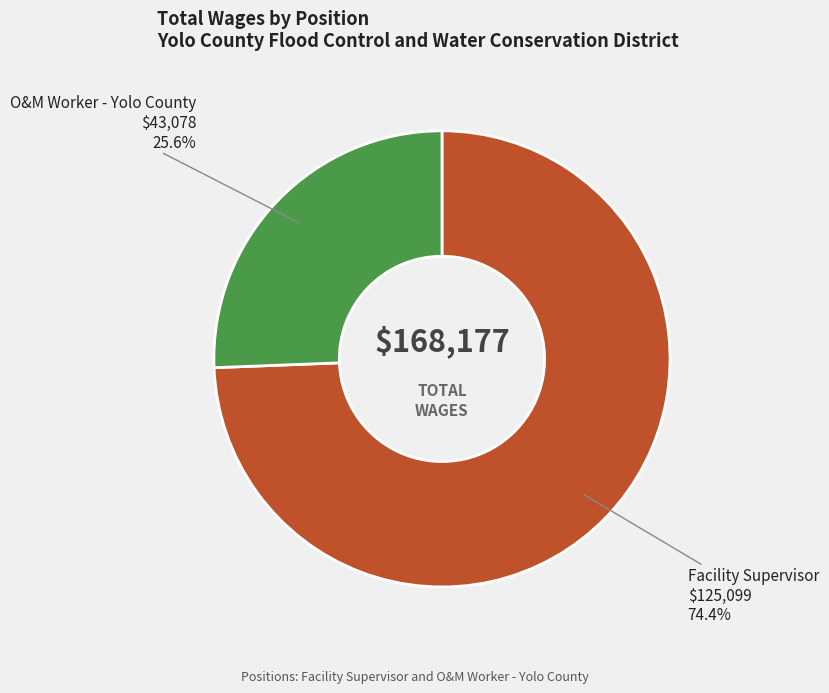

To the nearest percent, what portion does O&M Worker - Yolo County represent?

26%